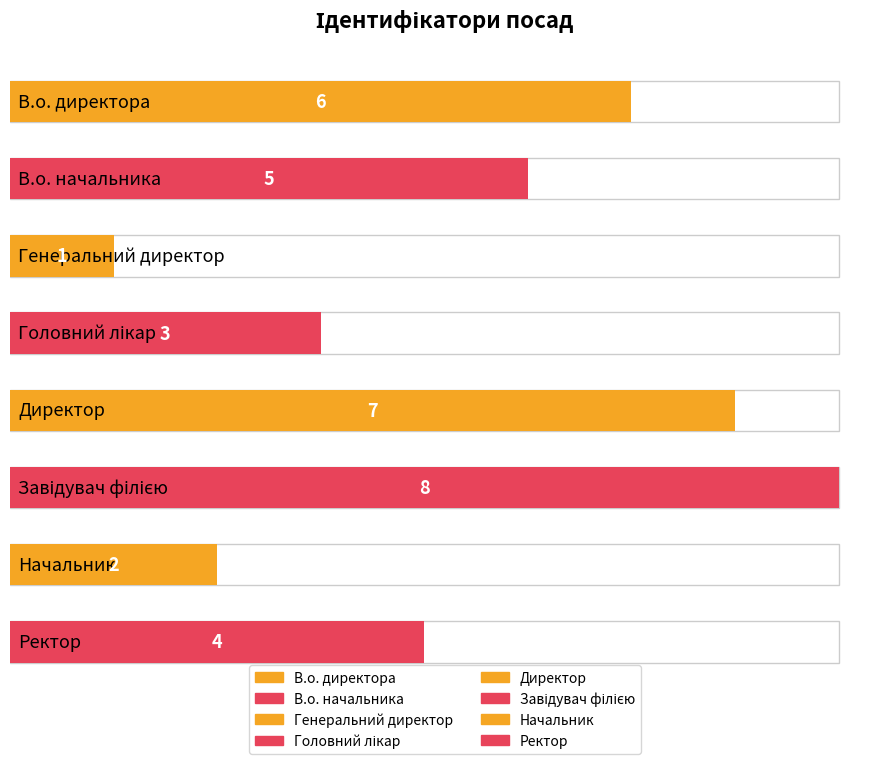

Reading left to right, transcribe all the data shown in this chart.

6	5	1	3	7	8	2	4